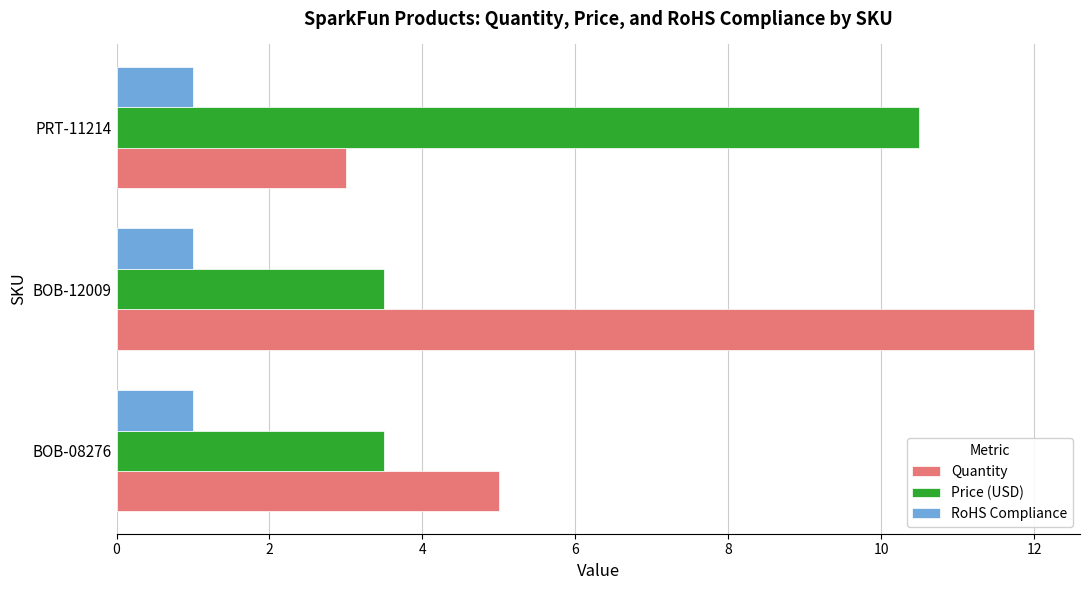

What is the average value of the RoHS Compliance series?

1.0